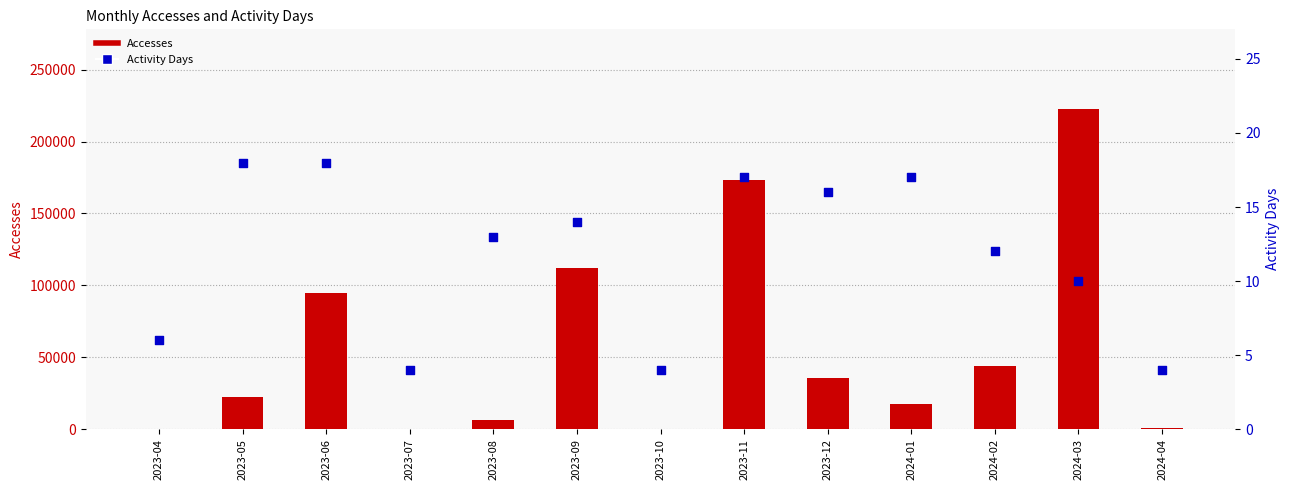

What is the total value across all series at 2024-02?

44200